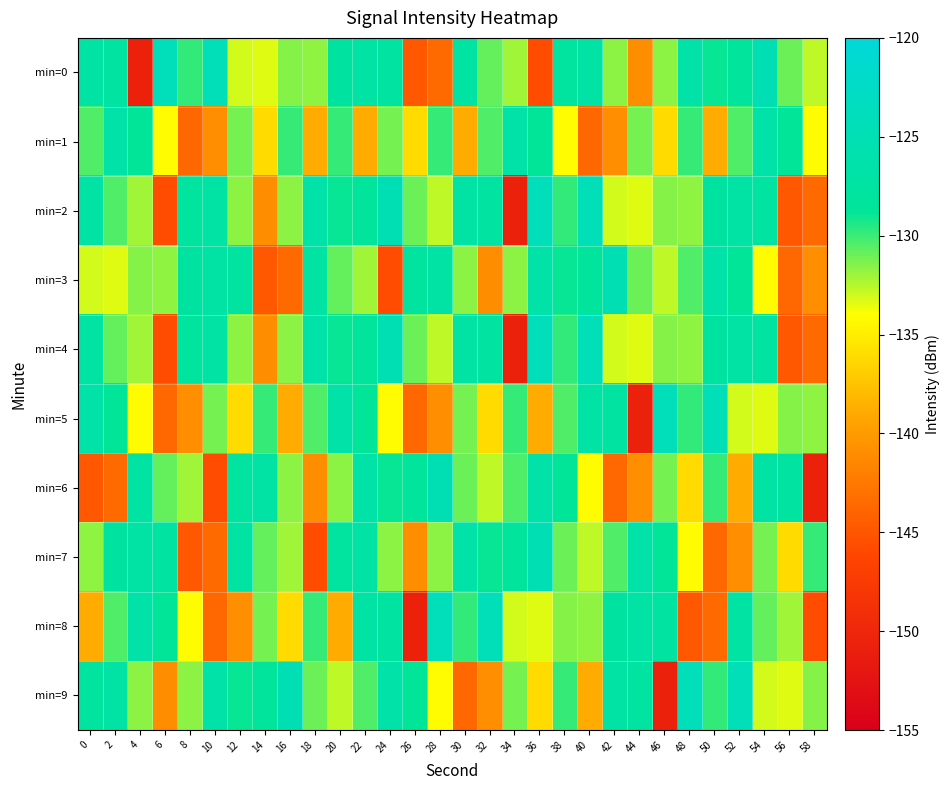

What is the difference between the highest and lowest values at 14?

17.8